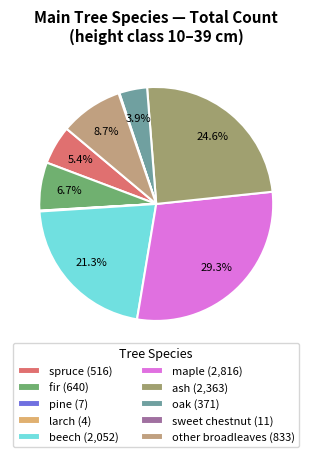

Does other broadleaves represent more than half of the total?

No